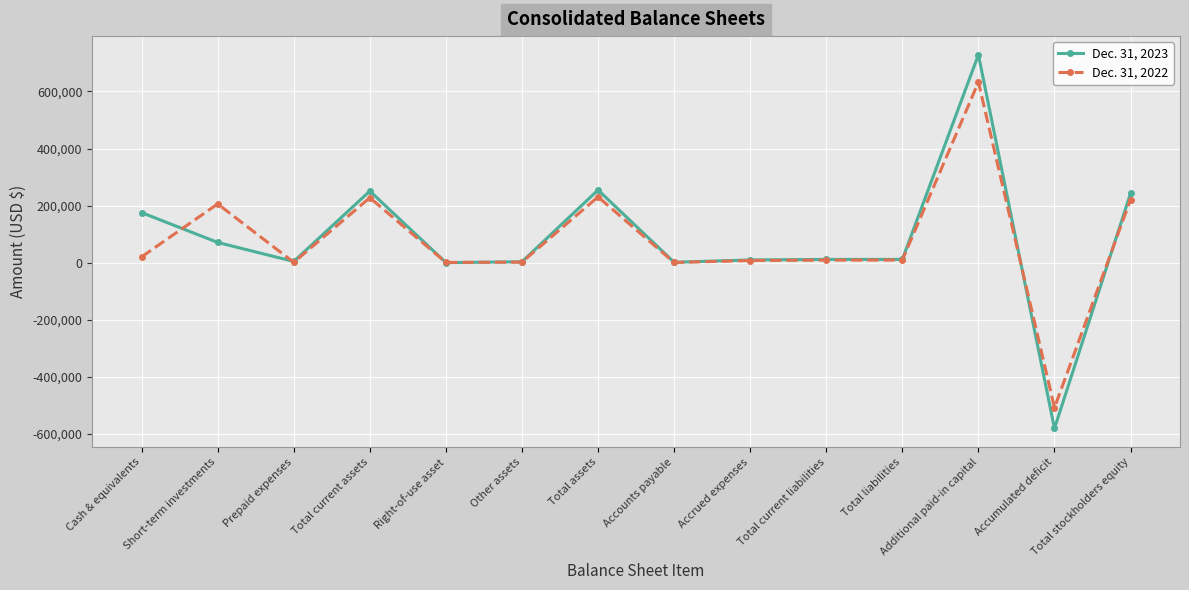

What is the sum of the Dec. 31, 2022 values at Total stockholders equity and Total current assets?

448906